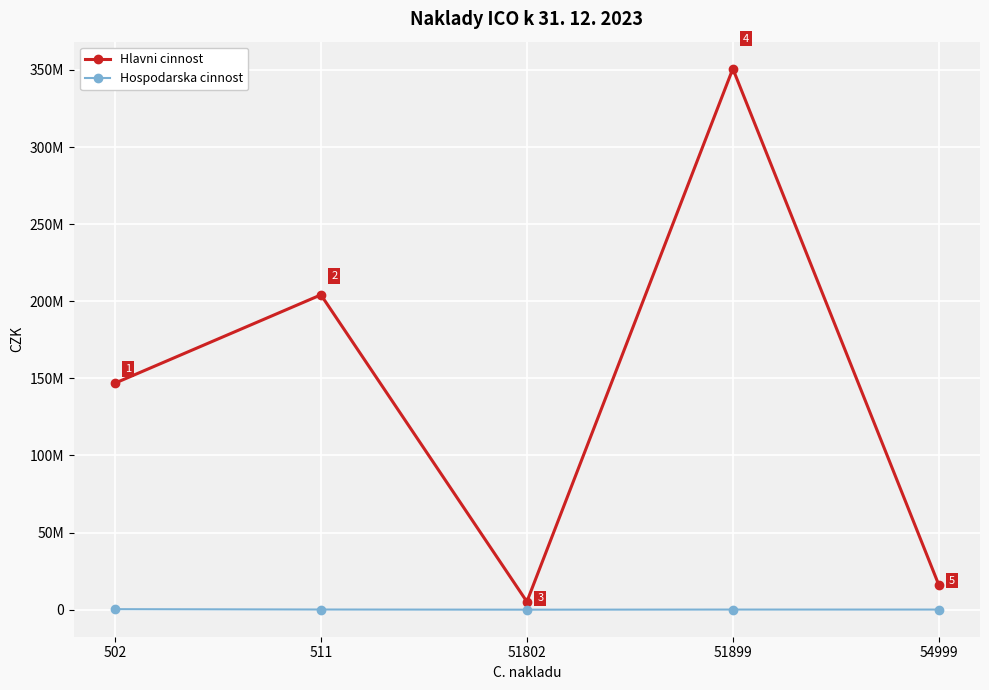

Which category has the highest value in the Hlavni cinnost series?

51899